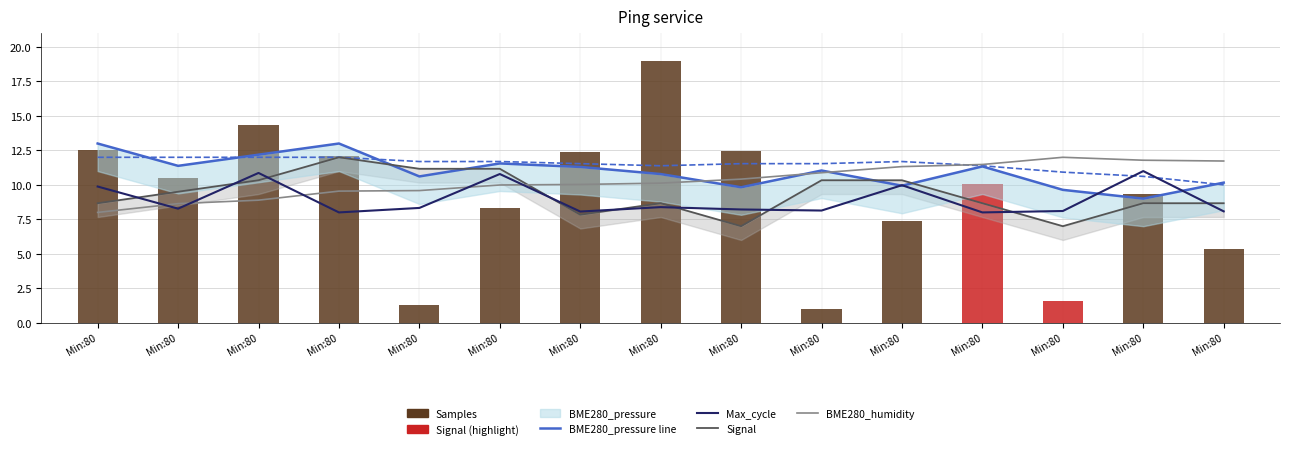

Between Min:80 and Min:80, which series saw the biggest shift?

BME280_pressure